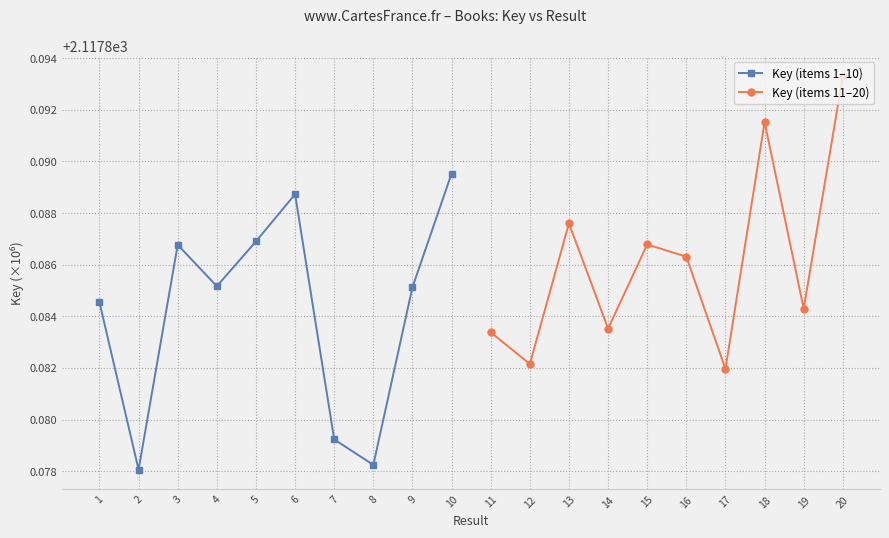

The value of Key (items 1–10) at 10 is 758.0. True or false?

False